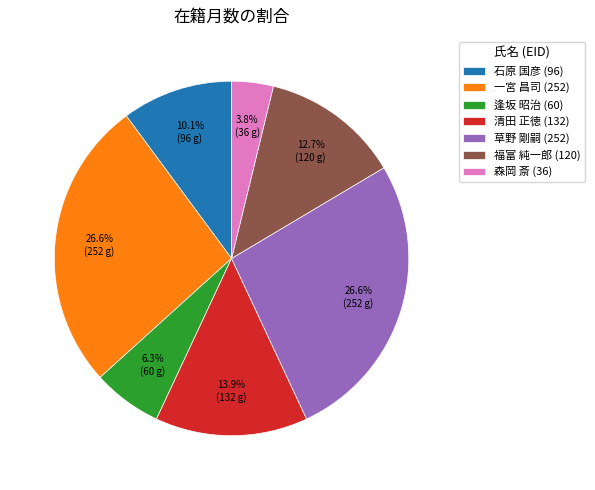

Is there a majority slice in this chart?

No